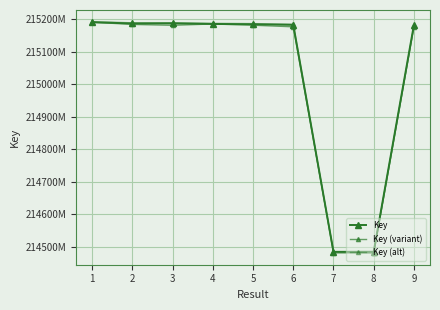

Which series has the largest range (max minus min)?

Key (alt)